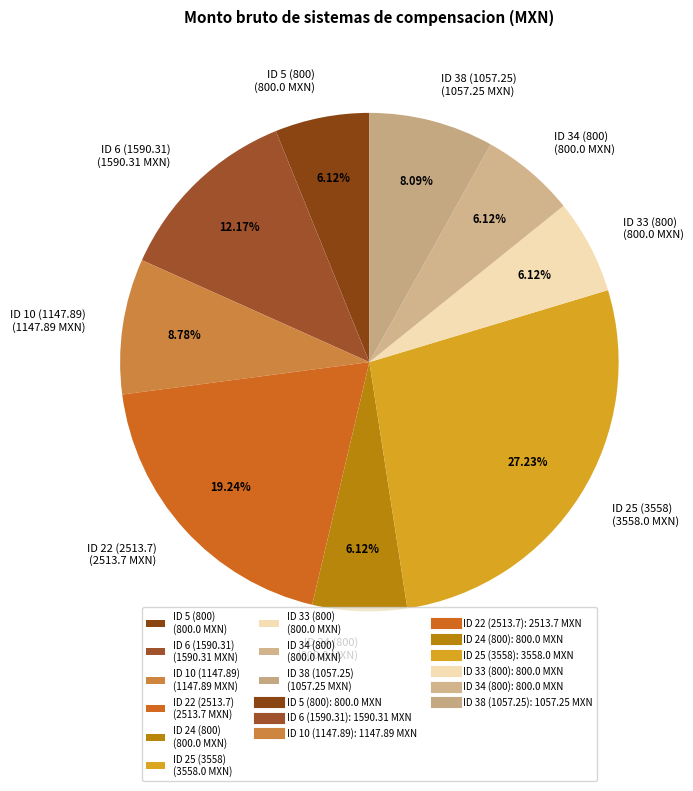

How many segments does this pie chart have?

9